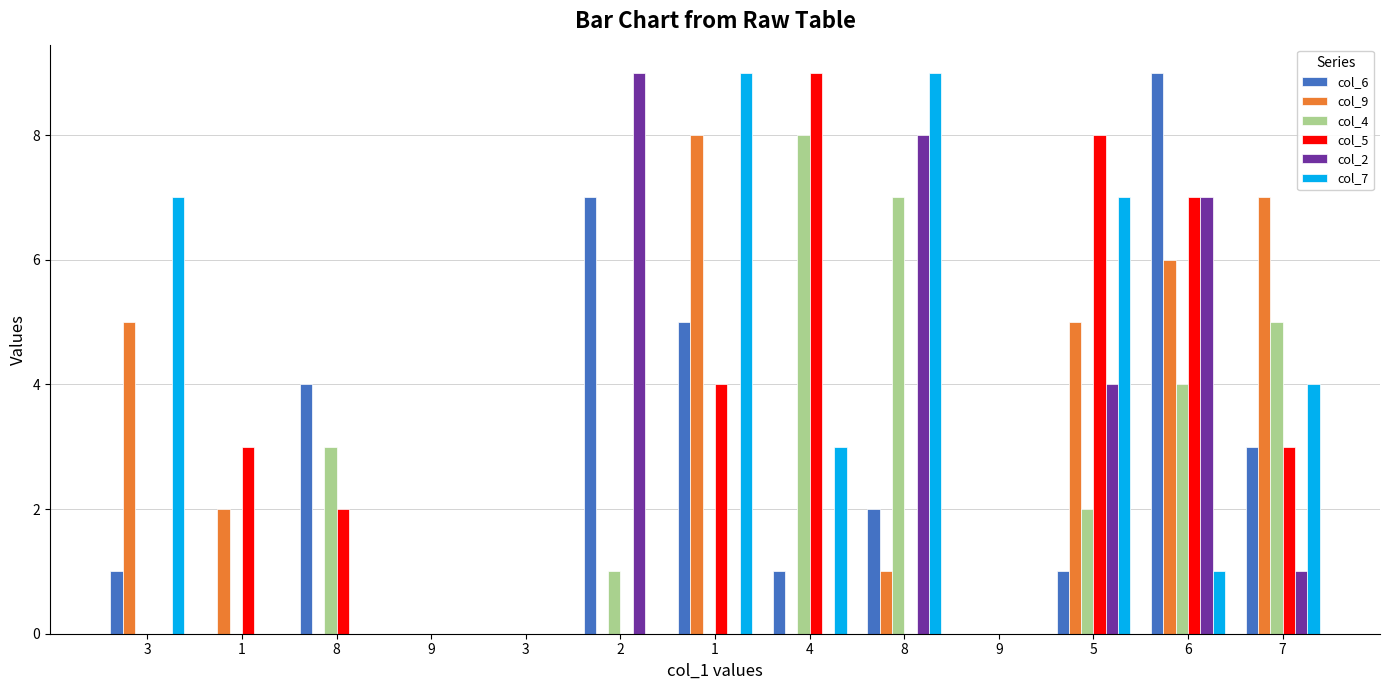

Which category has the lowest value across all series?

1